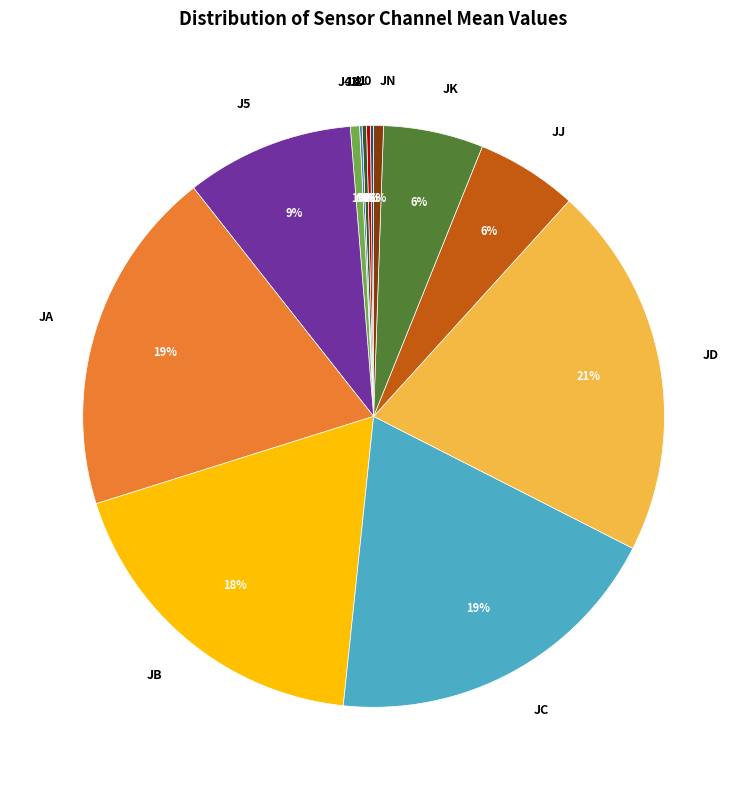

Does JD represent more than half of the total?

No